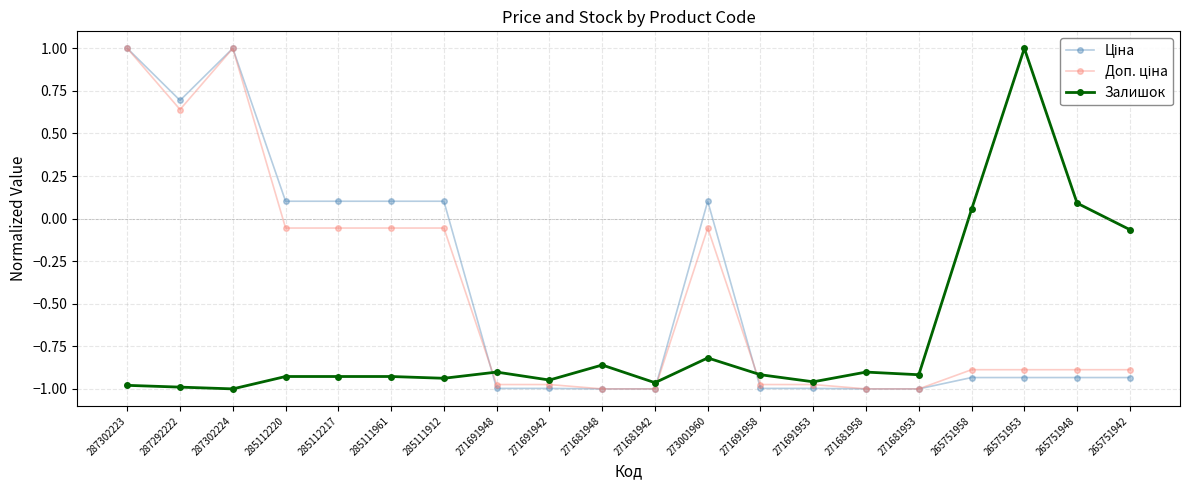

What is the label of the 4th point from the right?

265751958